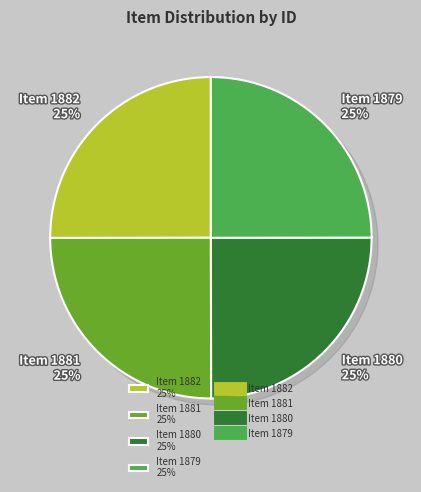

Does any single category account for the majority?

No